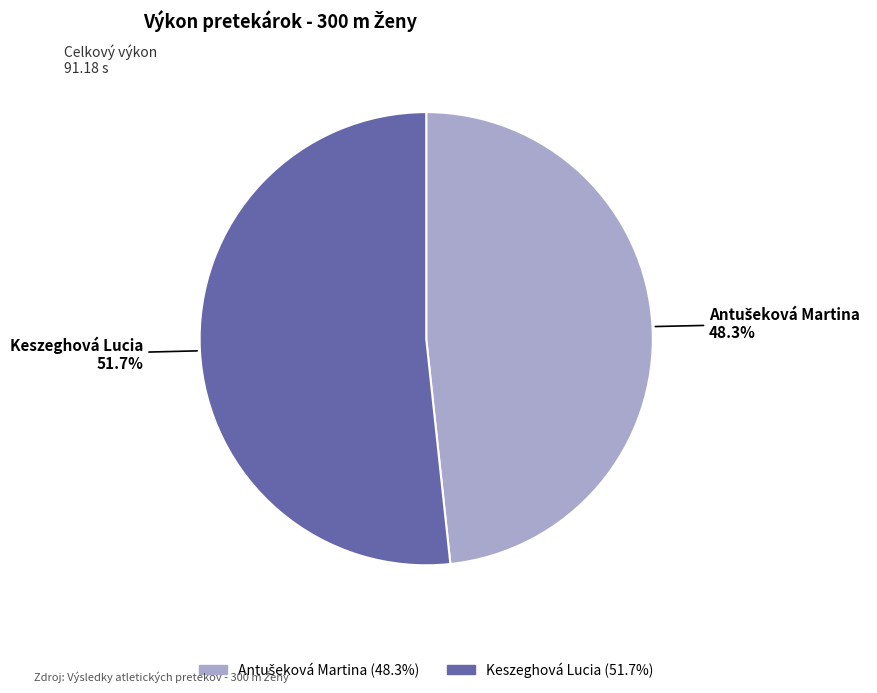

Which category accounts for the majority?

Keszeghová Lucia